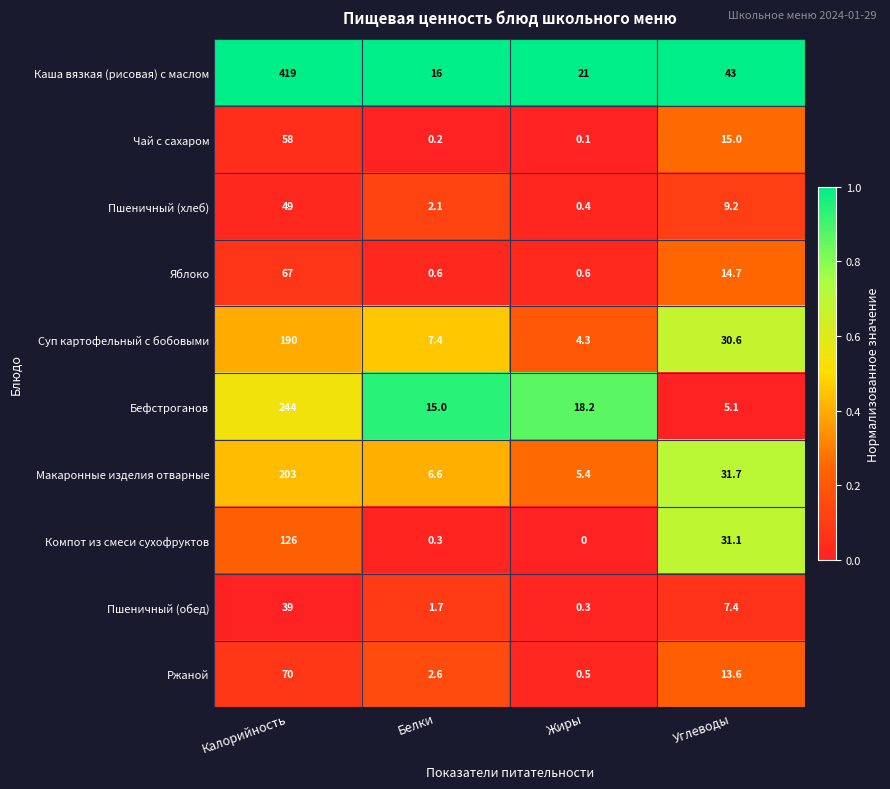

Which category has the lowest value in the Макаронные изделия отварные series?

Жиры